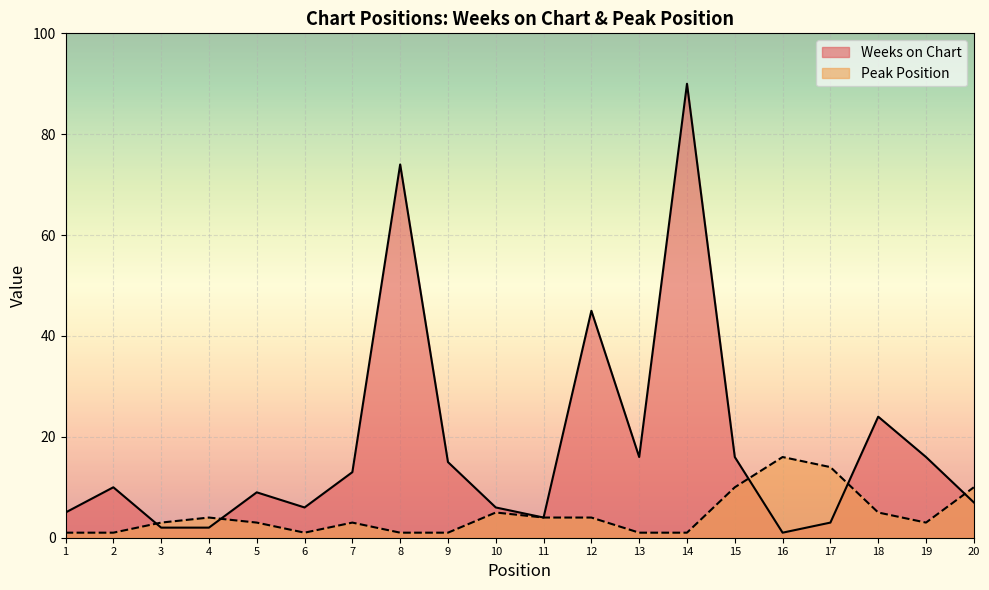

Between which two adjacent categories do Weeks on Chart and Peak Position first intersect?

2 and 3